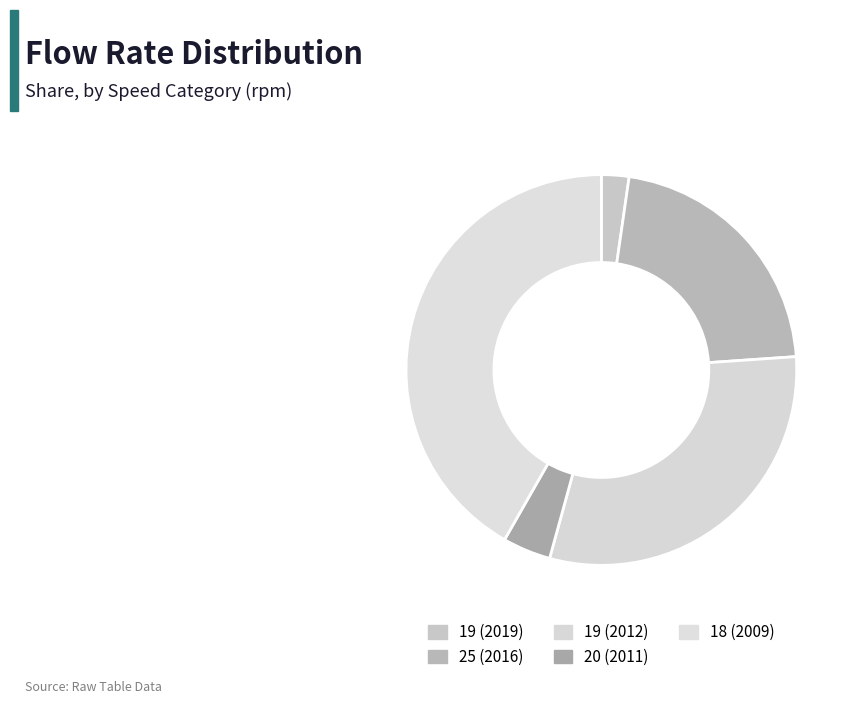

Is it true that 20 (2011) is 4% of the pie?

True